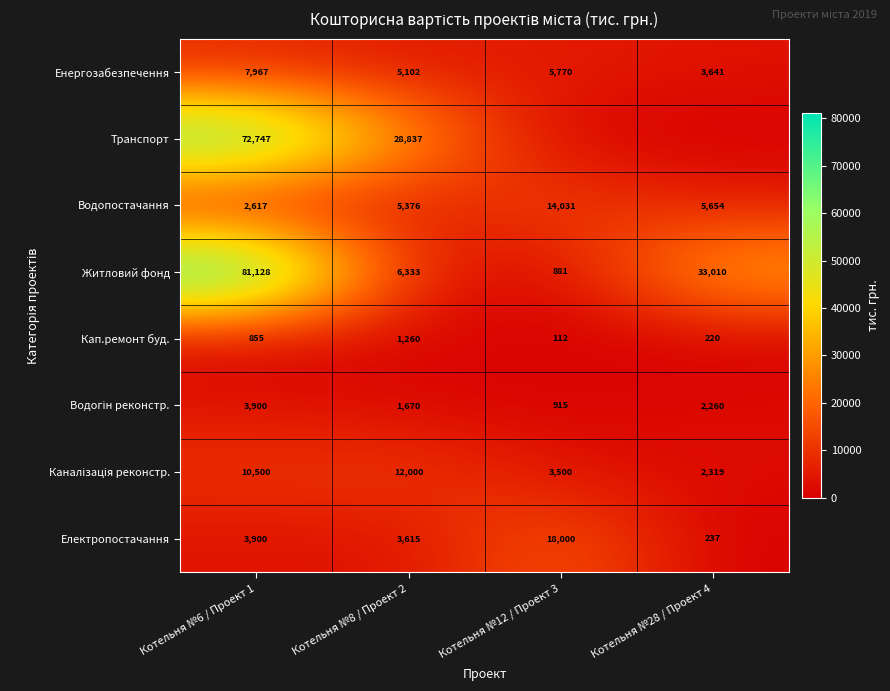

At how many categories does at least one series exceed 54167?

1